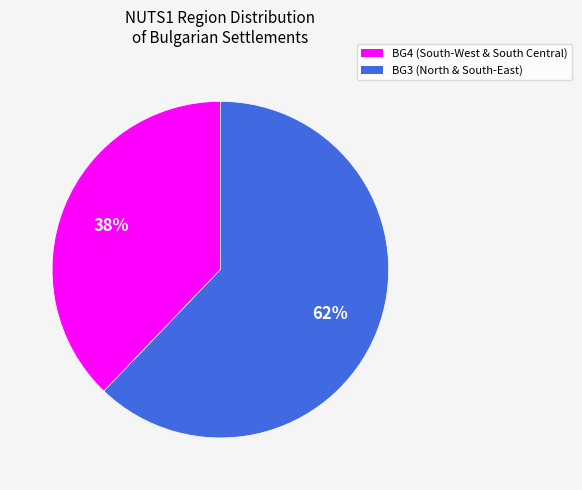

Is there any slice that represents more than half of the pie?

Yes